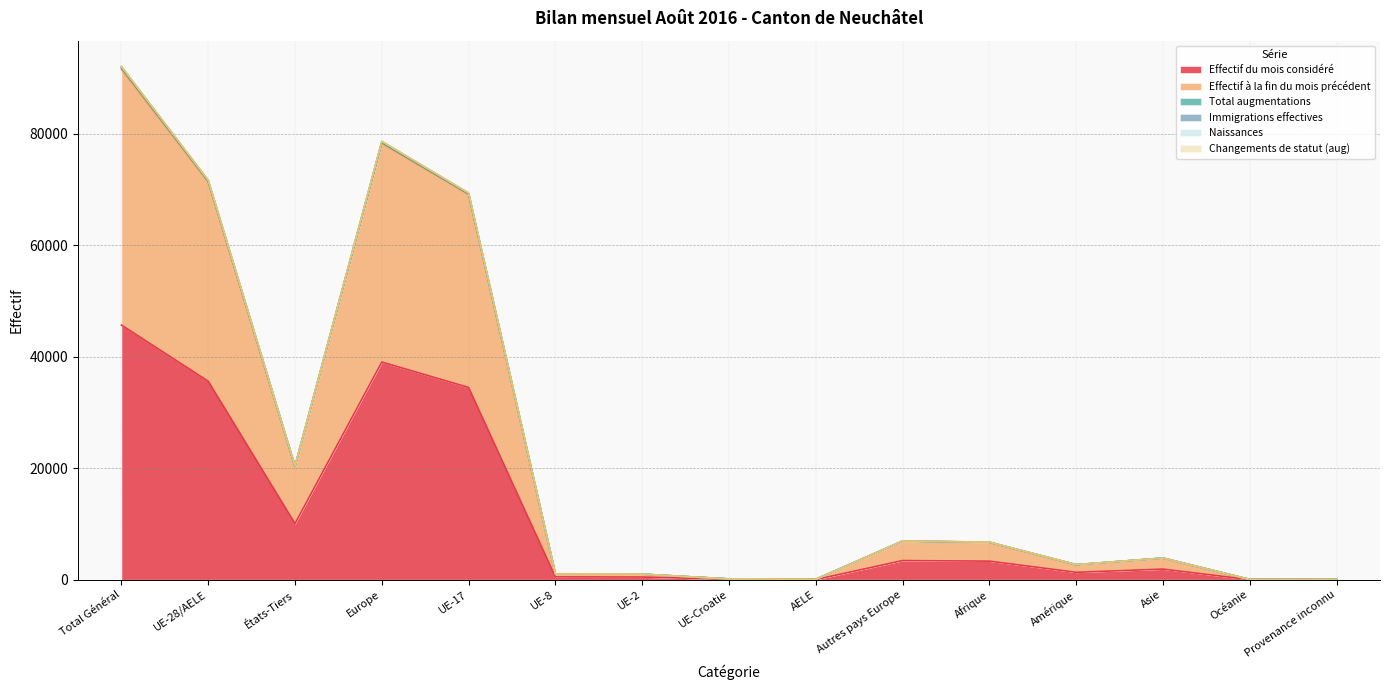

The value of Total augmentations at Afrique is 11921. True or false?

False